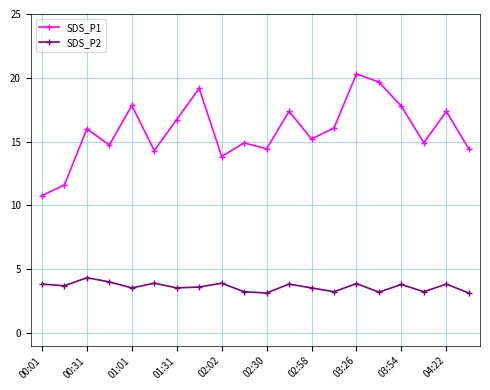

True or false: SDS_P1 and SDS_P2 intersect in this chart.

False